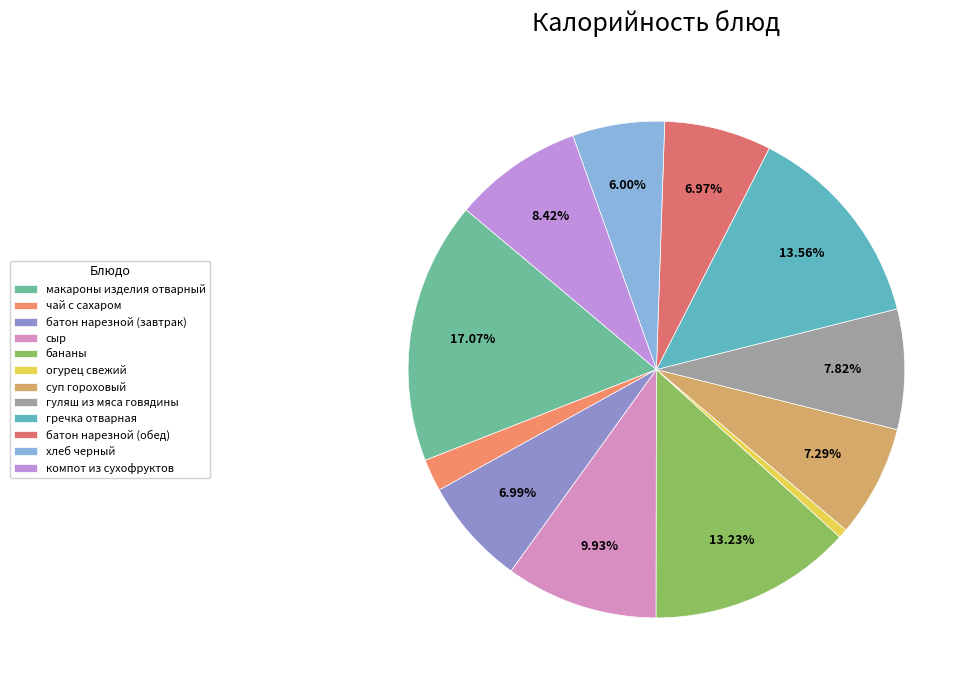

To the nearest percent, what is the combined percentage of батон нарезной (обед) and сыр?

17%